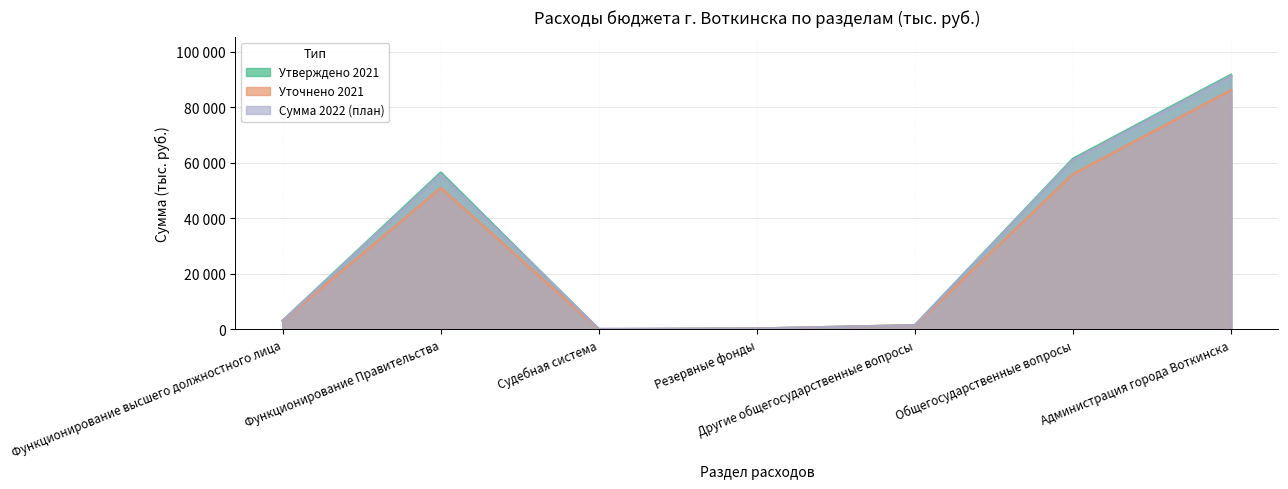

How many interior local valleys does the Утверждено 2021 series have?

1